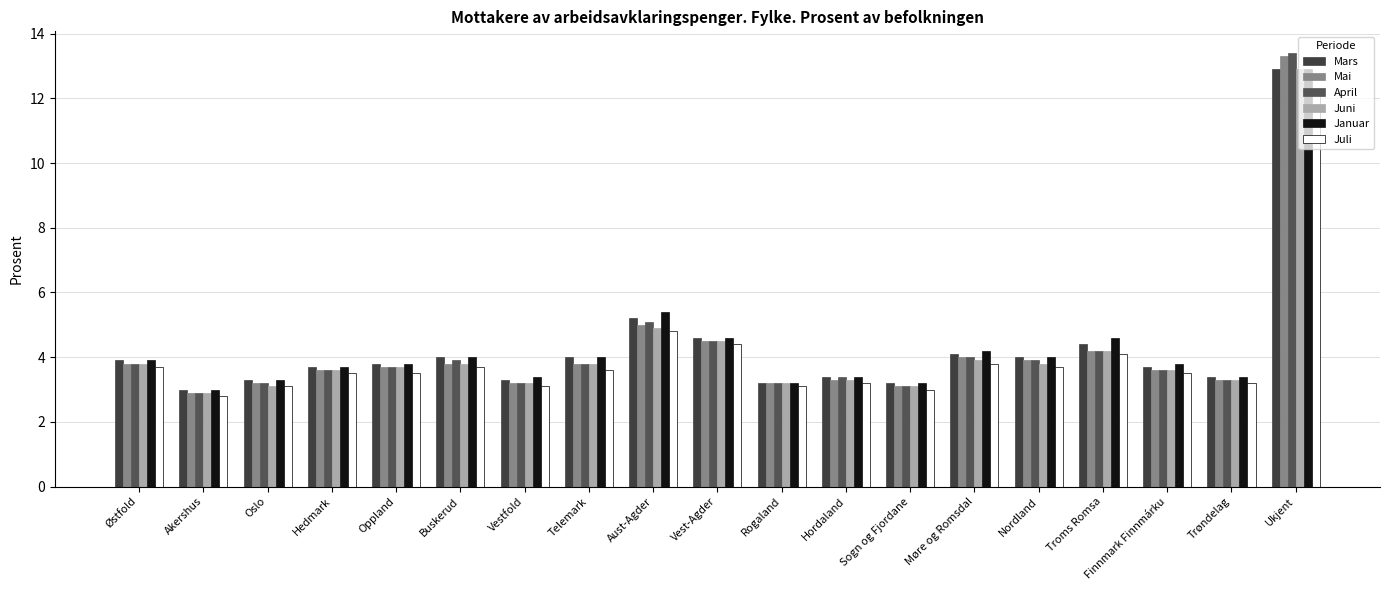

How many distinct data groups are displayed?

6